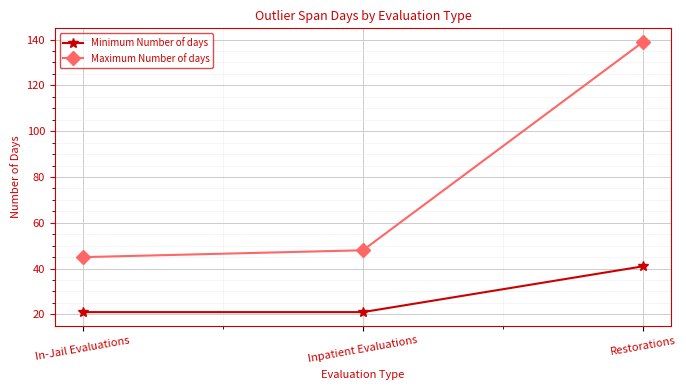

Does the chart display data point markers on the line(s)?

Yes